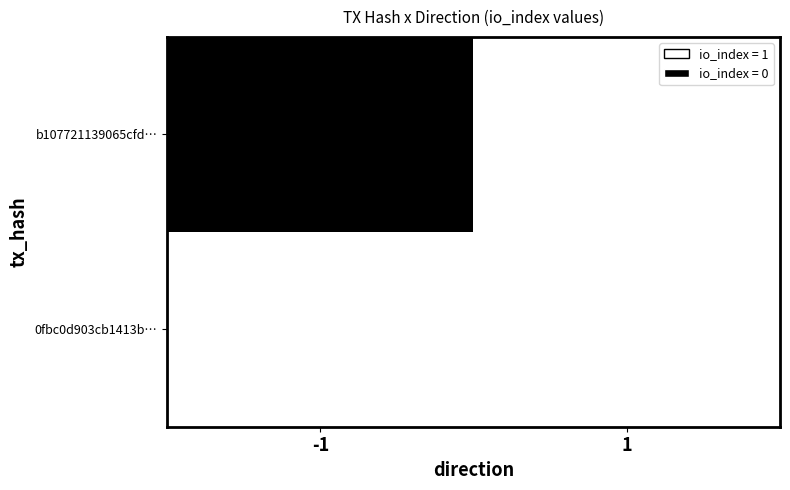

What is the total value across all series at -1?

1